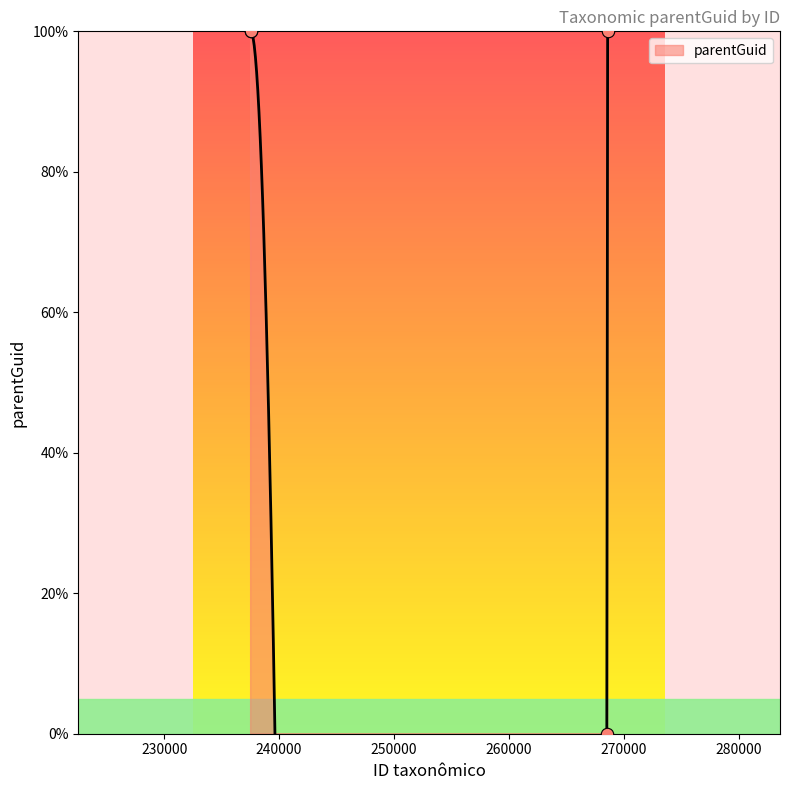

What is the ratio of the value at Ganyra phaloe endeis to the value at Ganyra phaloe phaloe?

1.0